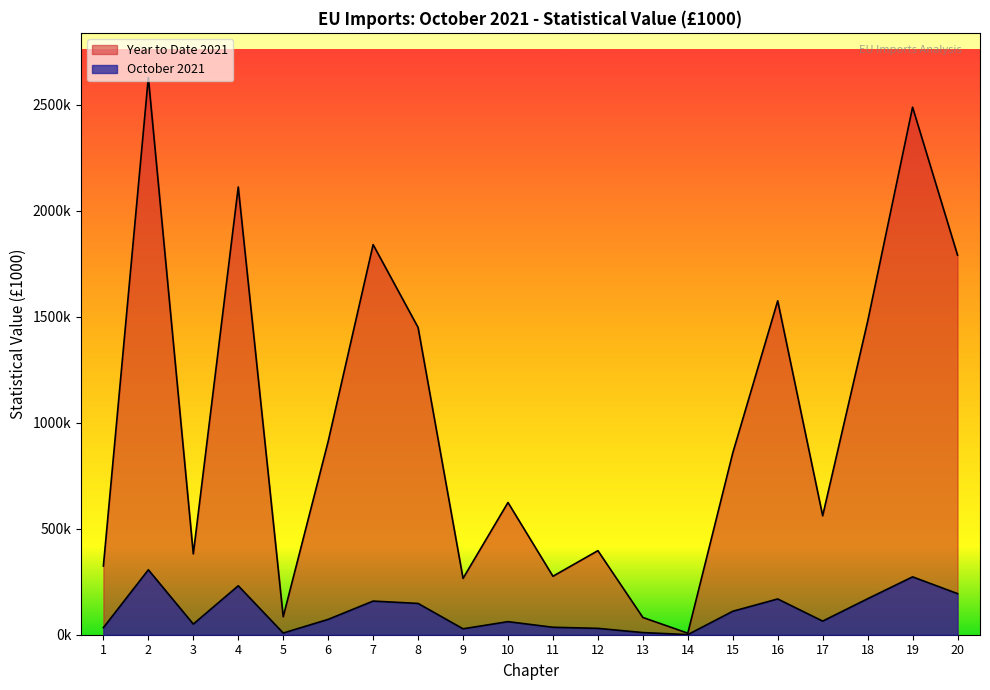

What is the total value across all series at 10?

685298